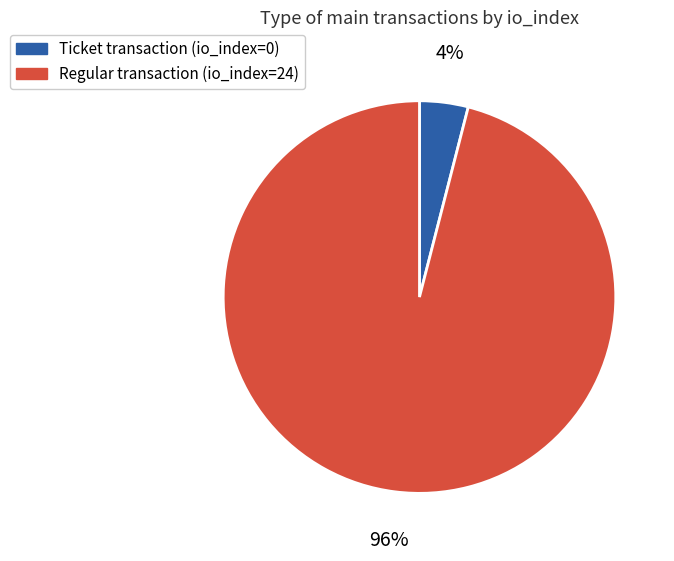

To the nearest percent, what is the average slice percentage?

50%